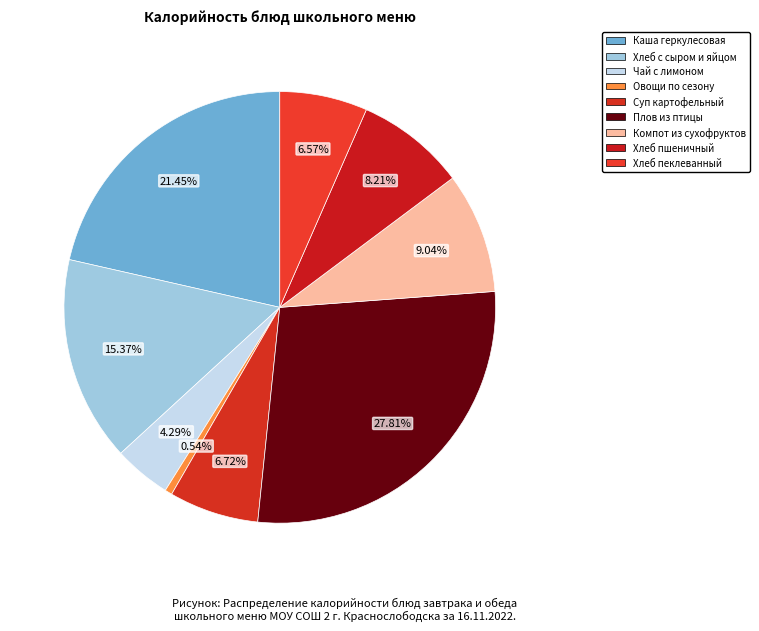

How many slices are in this pie chart?

9